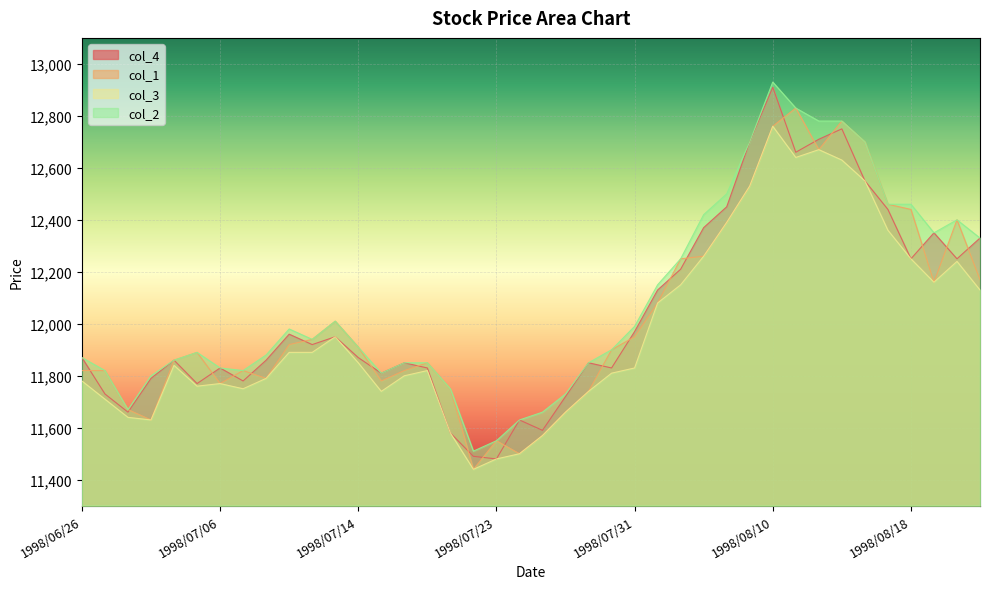

Is the value of col_4 at 1998/07/23 greater than the value of col_2 at 1998/07/13?

No